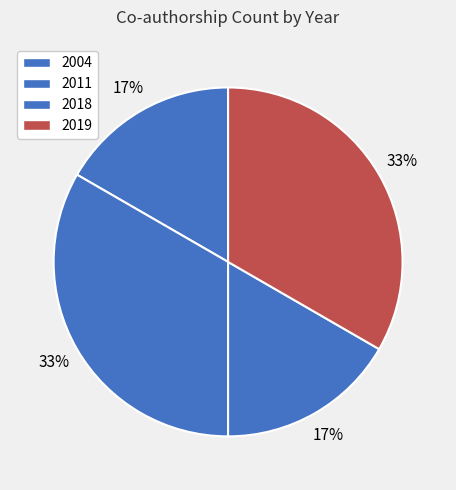

To the nearest percent, what is the difference between the largest and smallest slice percentages?

17%